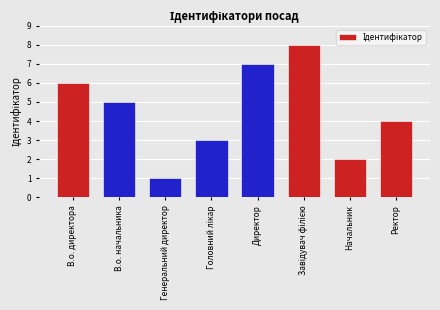

Reading left to right, what are all the values shown in this chart?

6	5	1	3	7	8	2	4